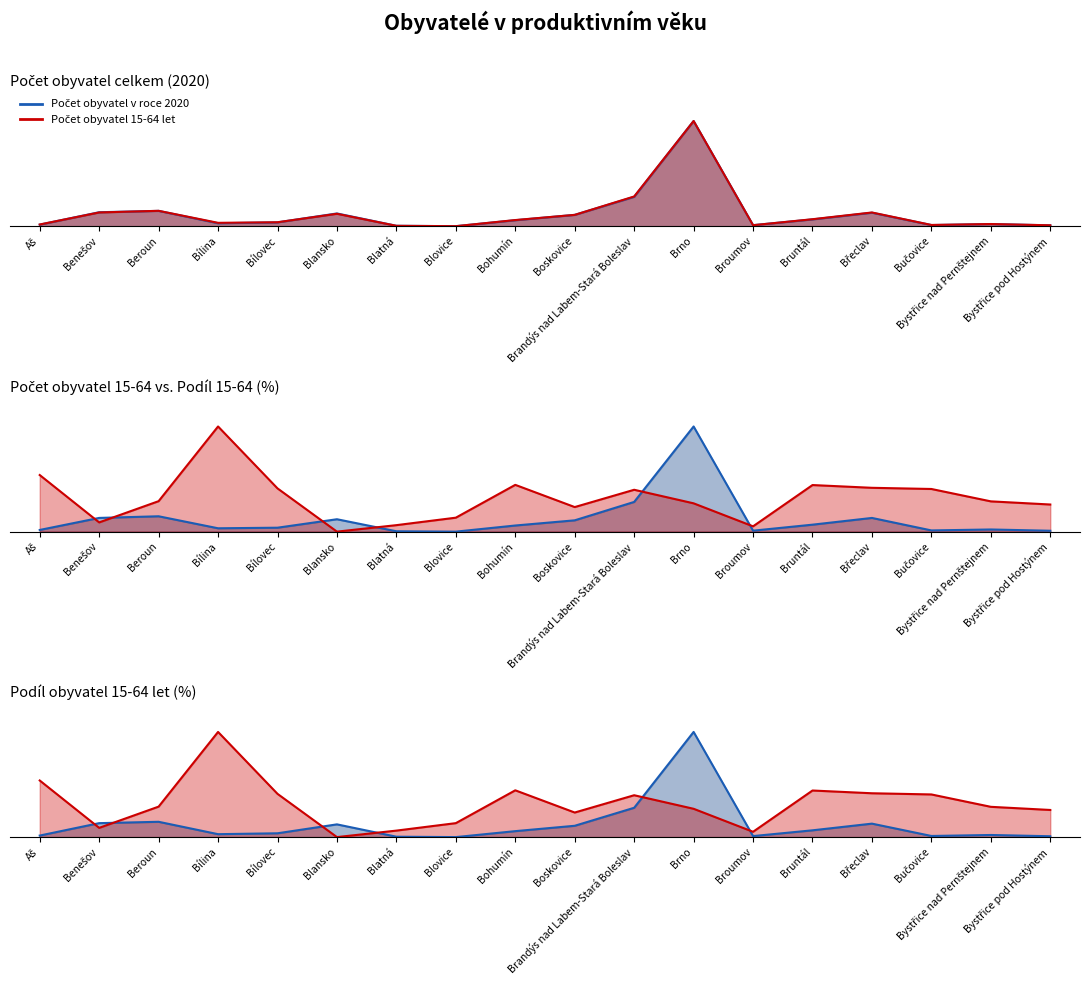

What is the difference between the Počet obyvatel 15-64 let values at Brno and Blansko?

0.9